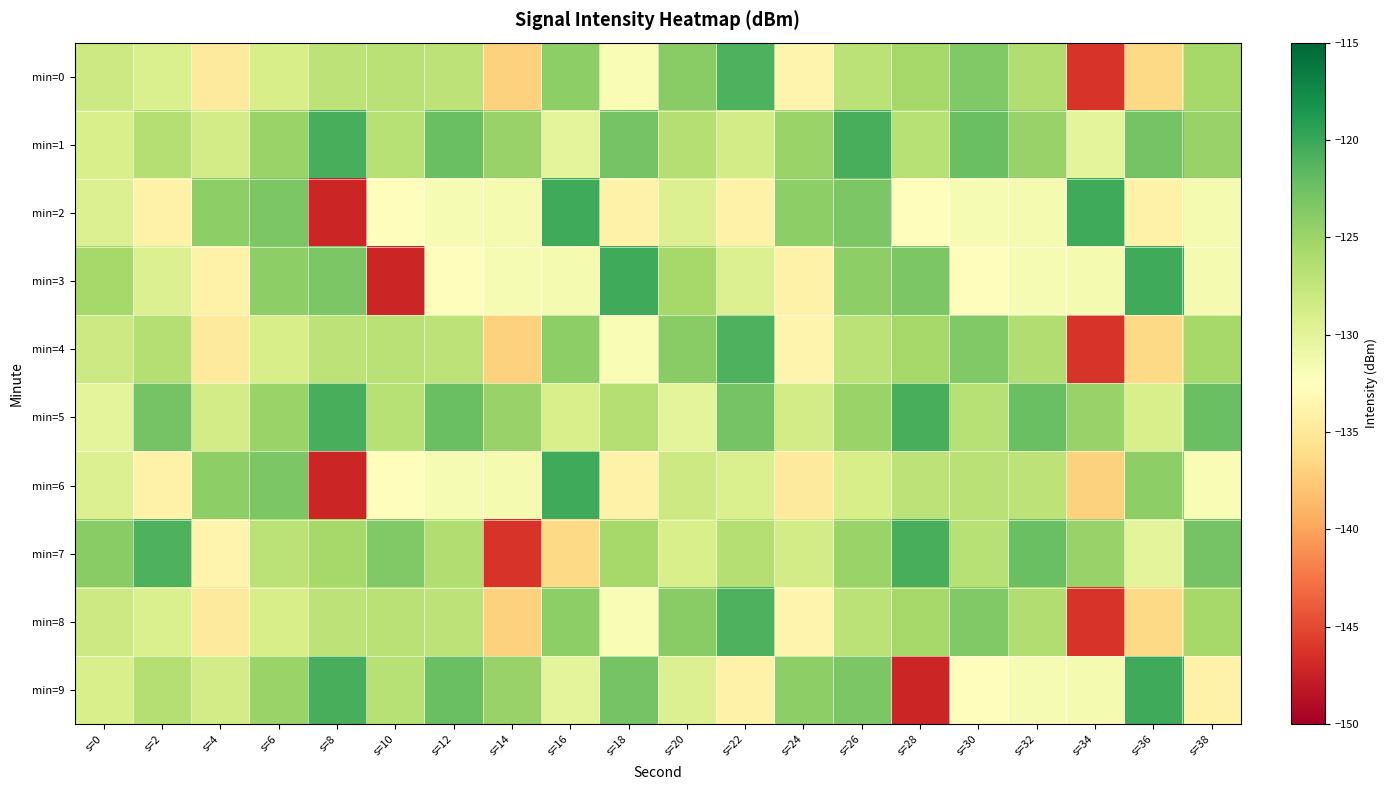

What is the greatest value displayed?

-120.2